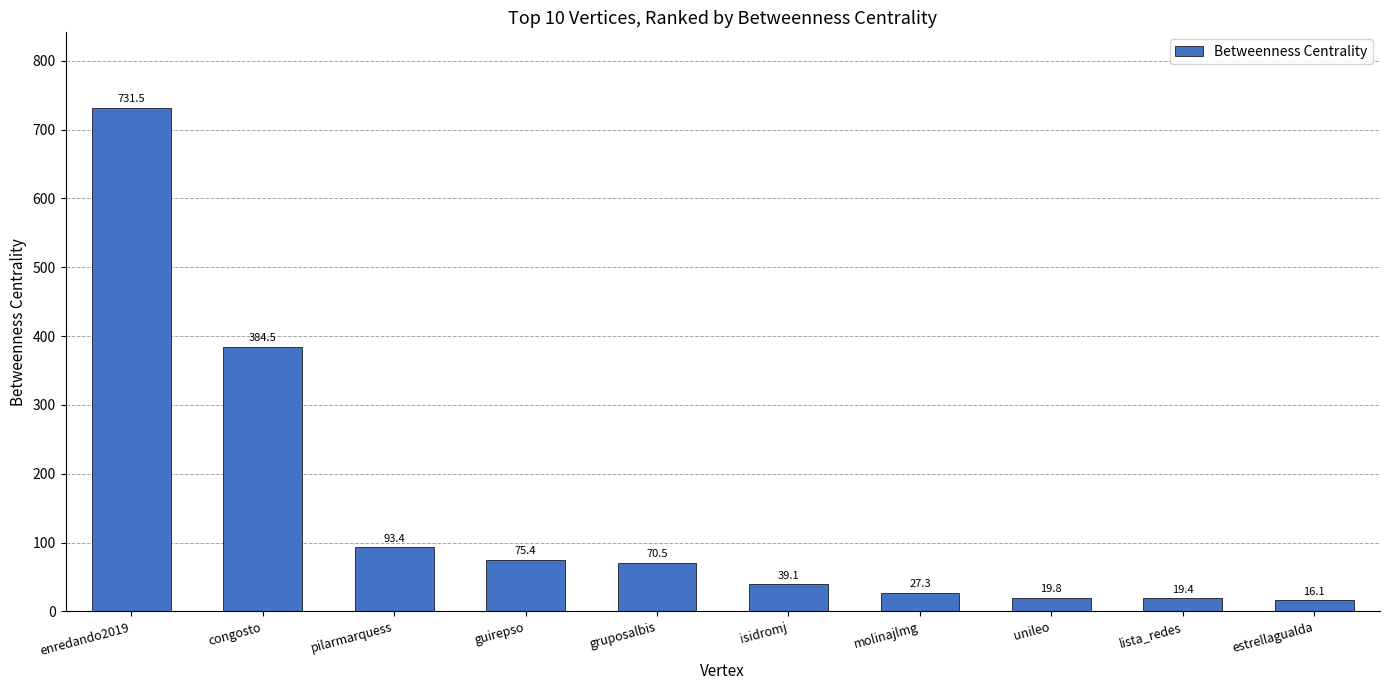

Rank the categories by value from highest to lowest.

enredando2019, congosto, pilarmarquess, guirepso, gruposalbis, isidromj, molinajlmg, unileo, lista_redes, estrellagualda